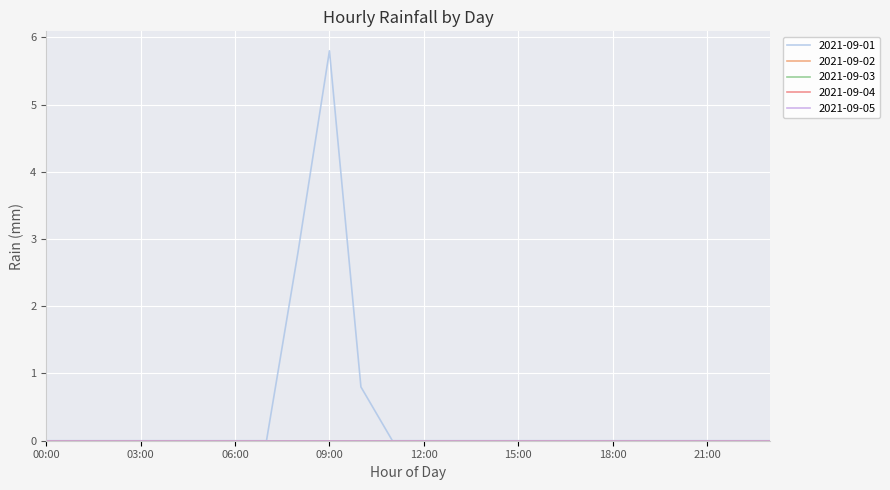

Reading left to right, transcribe all the data shown in this chart.

2021-09-01: 00:00=0.0	01:00=0.0	02:00=0.0	03:00=0.0	04:00=0.0	05:00=0.0	06:00=0.0	07:00=0.0	08:00=2.8	09:00=5.8	10:00=0.8	11:00=0.0	12:00=0.0	13:00=0.0	14:00=0.0	15:00=0.0	16:00=0.0	17:00=0.0	18:00=0.0	19:00=0.0	20:00=0.0	21:00=0.0	22:00=0.0	23:00=0.0
2021-09-02: 00:00=0.0	01:00=0.0	02:00=0.0	03:00=0.0	04:00=0.0	05:00=0.0	06:00=0.0	07:00=0.0	08:00=0.0	09:00=0.0	10:00=0.0	11:00=0.0	12:00=0.0	13:00=0.0	14:00=0.0	15:00=0.0	16:00=0.0	17:00=0.0	18:00=0.0	19:00=0.0	20:00=0.0	21:00=0.0	22:00=0.0	23:00=0.0
2021-09-03: 00:00=0.0	01:00=0.0	02:00=0.0	03:00=0.0	04:00=0.0	05:00=0.0	06:00=0.0	07:00=0.0	08:00=0.0	09:00=0.0	10:00=0.0	11:00=0.0	12:00=0.0	13:00=0.0	14:00=0.0	15:00=0.0	16:00=0.0	17:00=0.0	18:00=0.0	19:00=0.0	20:00=0.0	21:00=0.0	22:00=0.0	23:00=0.0
2021-09-04: 00:00=0.0	01:00=0.0	02:00=0.0	03:00=0.0	04:00=0.0	05:00=0.0	06:00=0.0	07:00=0.0	08:00=0.0	09:00=0.0	10:00=0.0	11:00=0.0	12:00=0.0	13:00=0.0	14:00=0.0	15:00=0.0	16:00=0.0	17:00=0.0	18:00=0.0	19:00=0.0	20:00=0.0	21:00=0.0	22:00=0.0	23:00=0.0
2021-09-05: 00:00=0.0	01:00=0.0	02:00=0.0	03:00=0.0	04:00=0.0	05:00=0.0	06:00=0.0	07:00=0.0	08:00=0.0	09:00=0.0	10:00=0.0	11:00=0.0	12:00=0.0	13:00=0.0	14:00=0.0	15:00=0.0	16:00=0.0	17:00=0.0	18:00=0.0	19:00=0.0	20:00=0.0	21:00=0.0	22:00=0.0	23:00=0.0